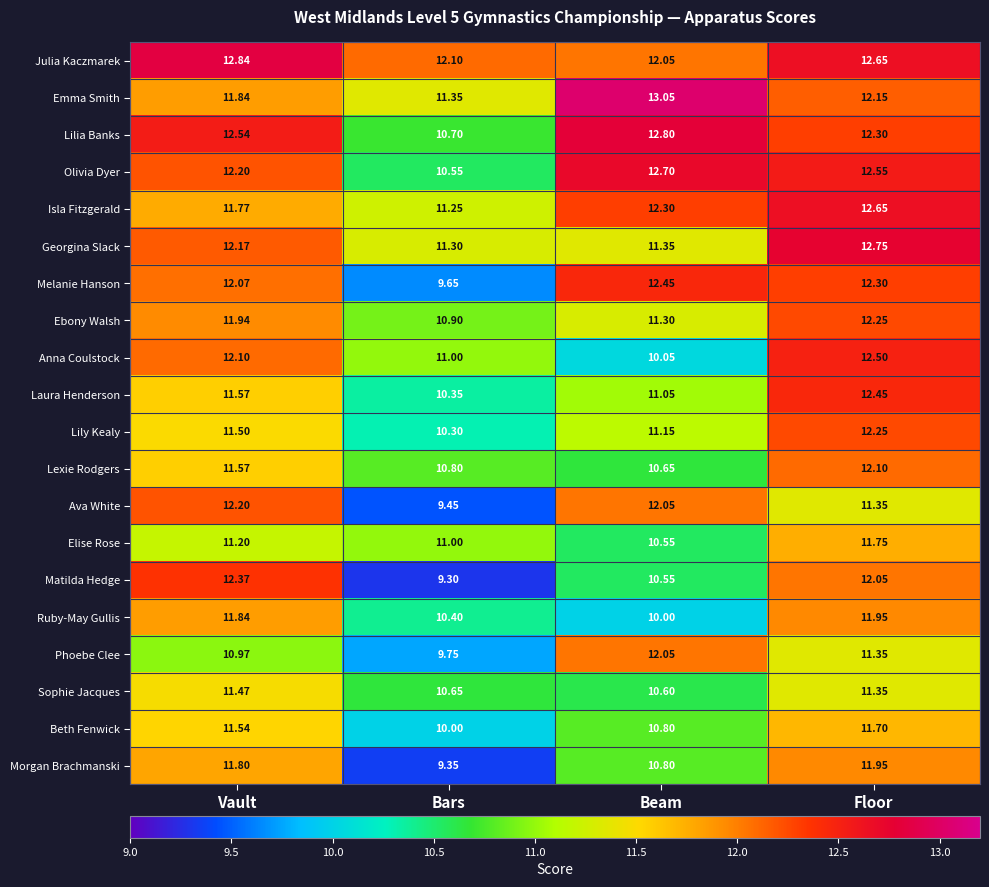

Which series changed the most between Vault and Bars?

Matilda Hedge